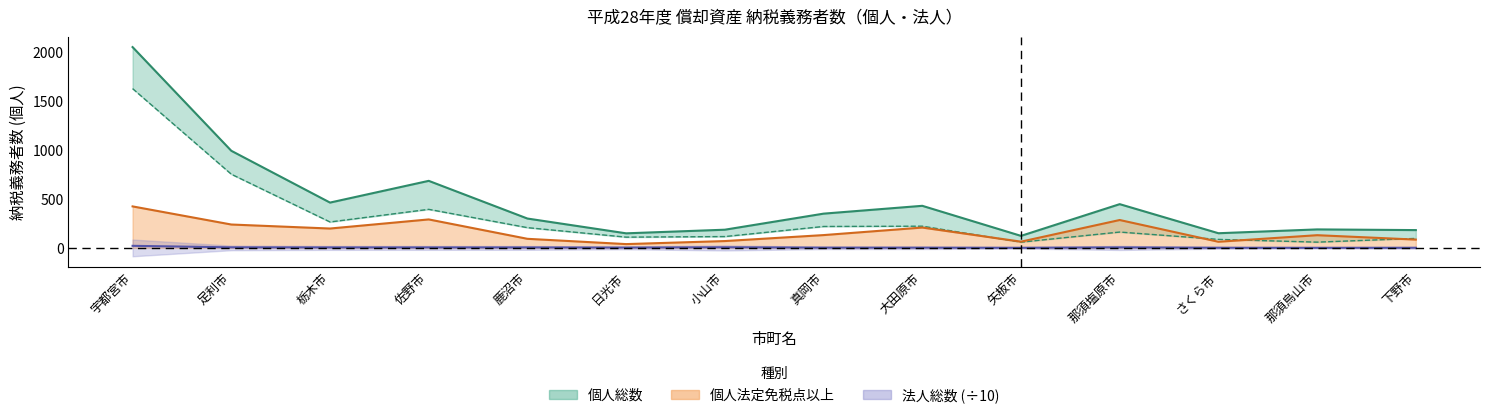

What is the difference between the highest and lowest values at 佐野市?

680.1